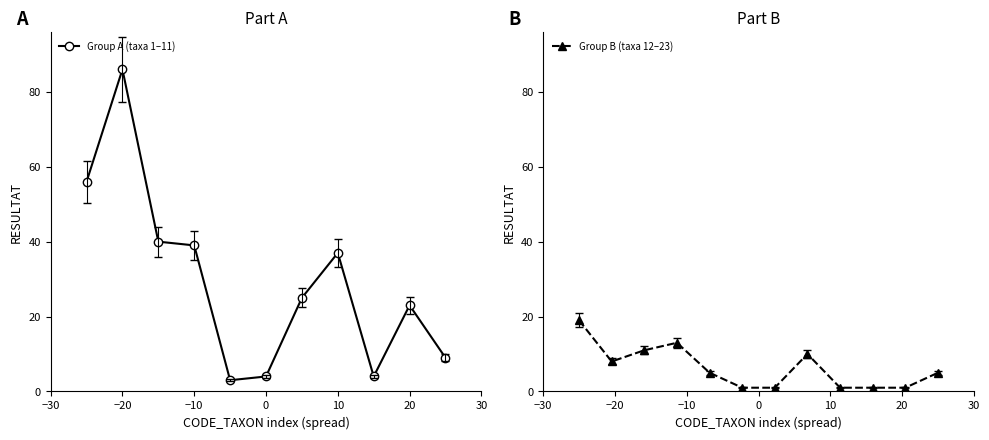

What is the maximum value for Group A (taxa 1–11)?

86